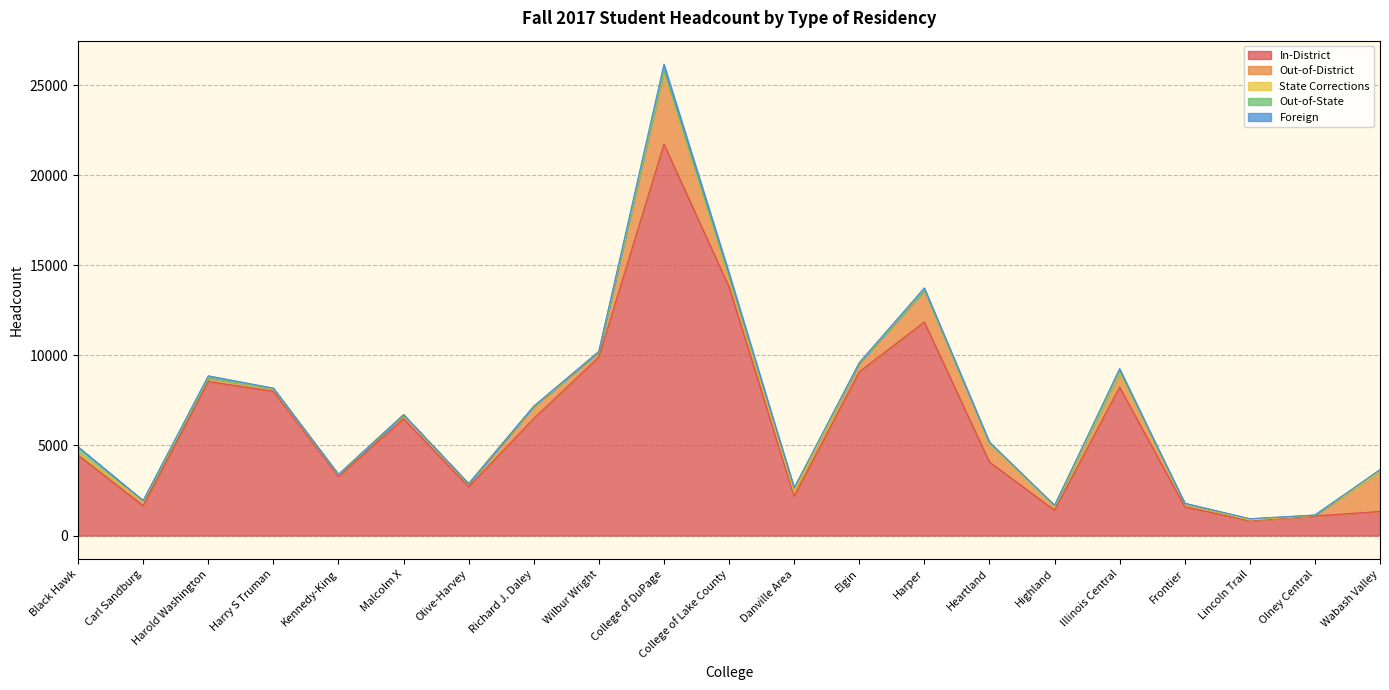

True or false: Out-of-State and Out-of-District intersect in this chart.

True